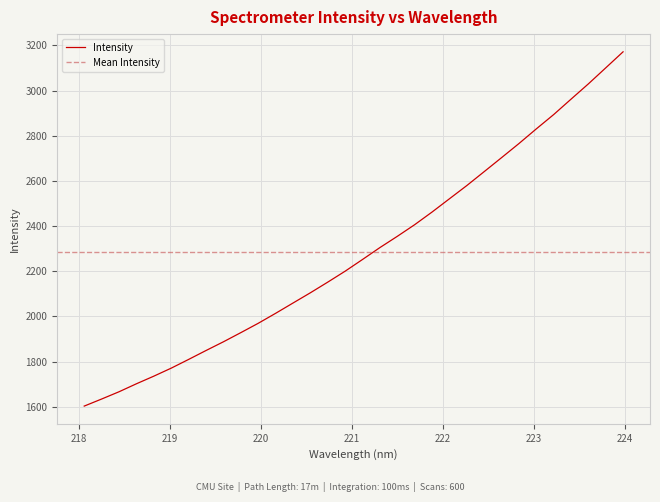

What is the ratio of the value at 222.4538 to the value at 220.7354?

1.2